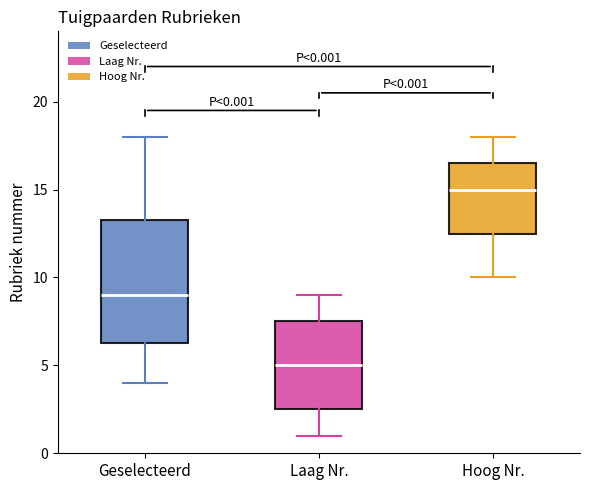

Which box's median line is the highest?

Hoog Nr.